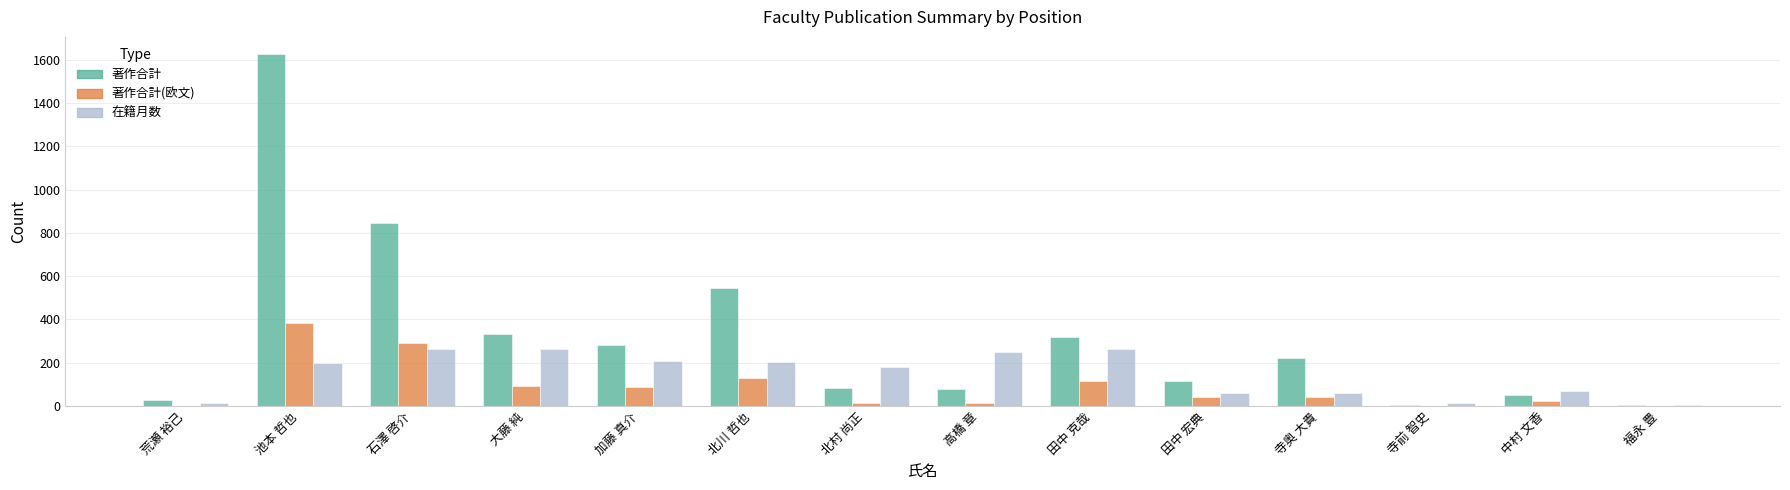

Which series changed the most between 北川 哲也 and 田中 克哉?

著作合計